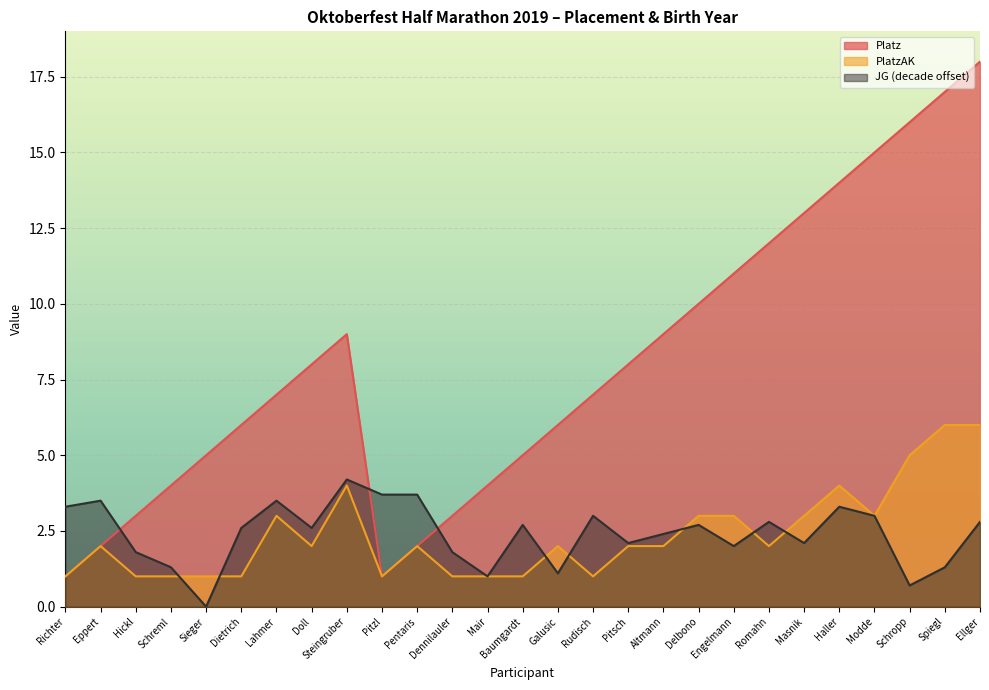

What is the average value of the JG series?

2.4